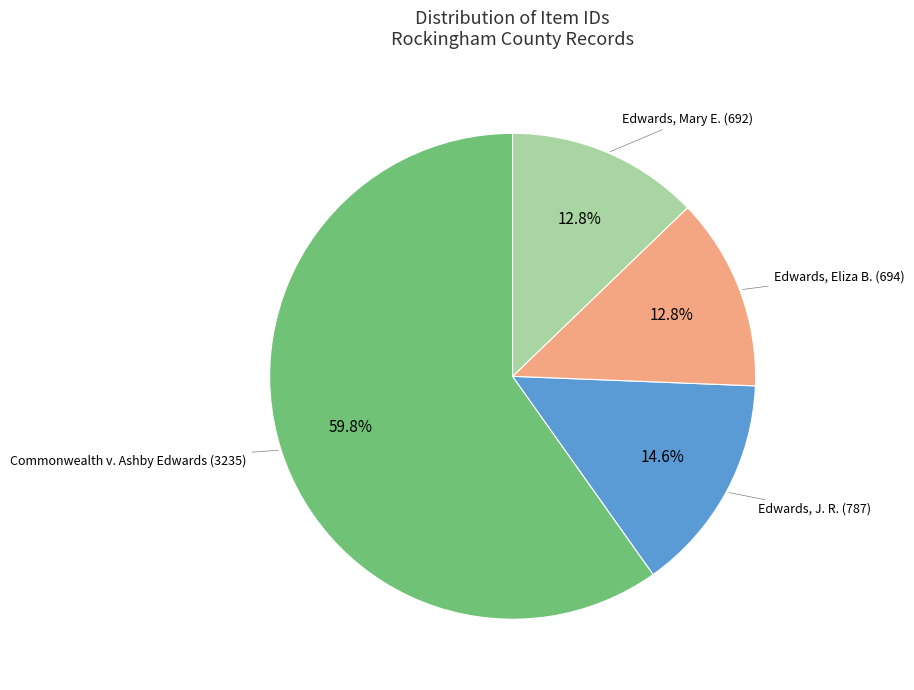

To the nearest percent, what is the average slice percentage?

25%